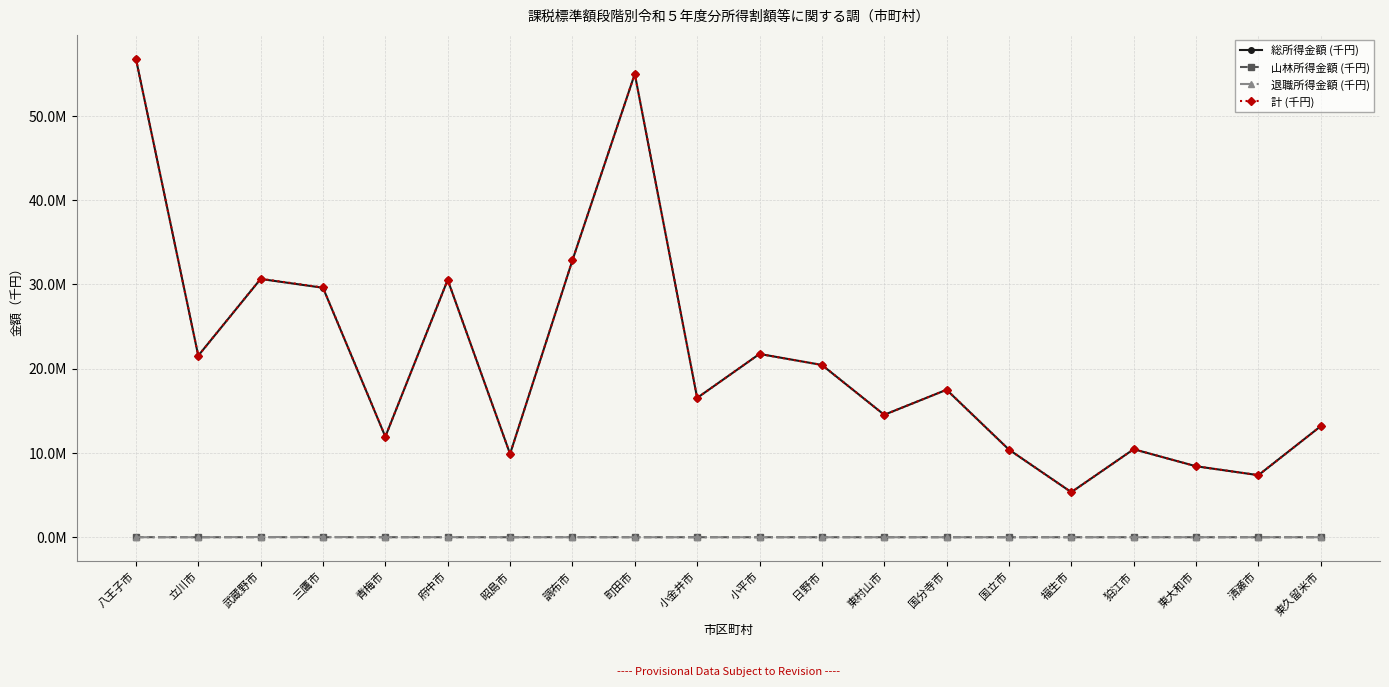

What are all the series names shown in the legend?

総所得金額 (千円), 山林所得金額 (千円), 退職所得金額 (千円), 計 (千円)